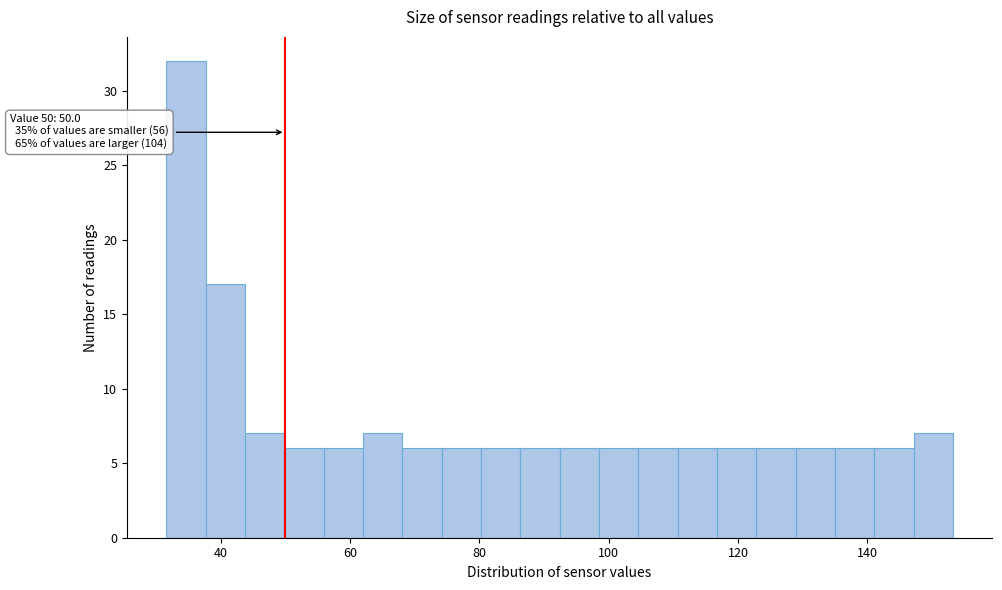

Around what value on the x-axis is the tallest bar? Give the approximate position of its centre, as read against the axis.

34